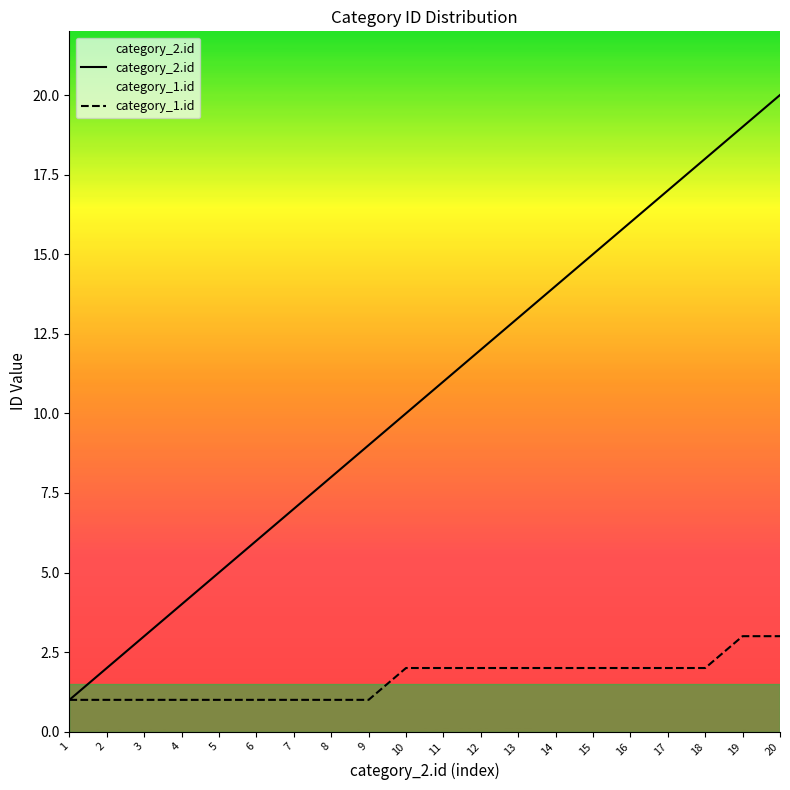

Does the chart have visible grid lines?

No